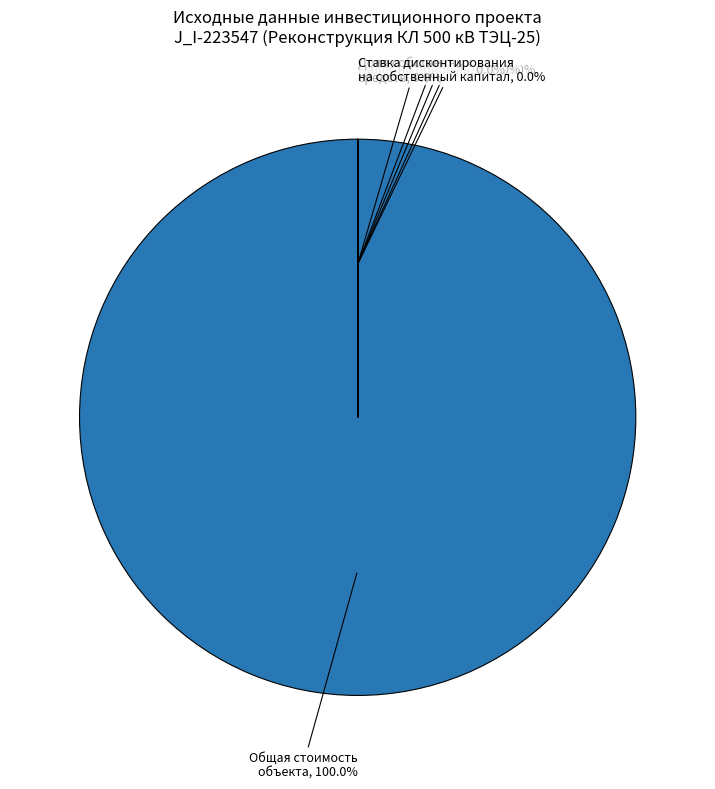

To the nearest percent, what is the difference between the largest and smallest slice percentages?

100%